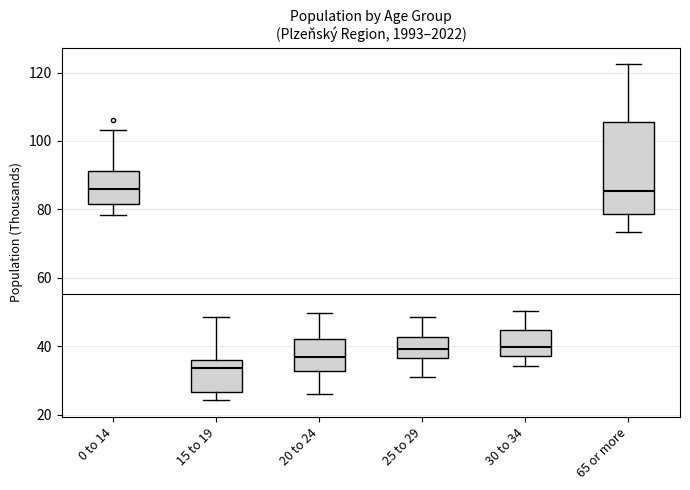

Which box's median line is the lowest?

15 to 19